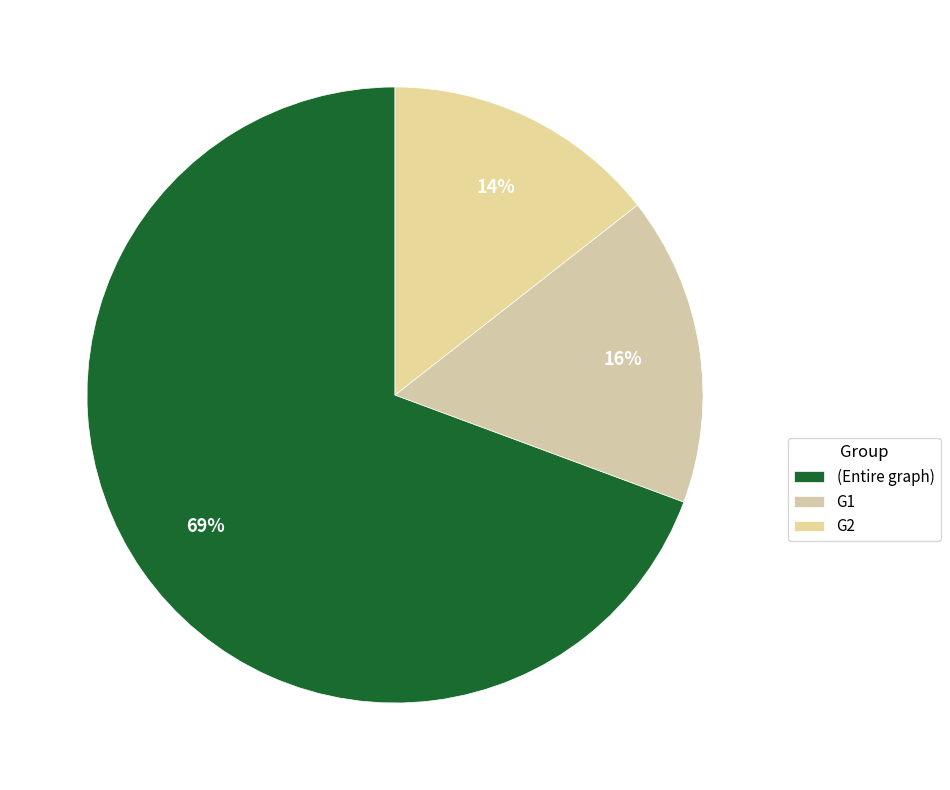

Does (Entire graph) represent more than half of the total?

Yes